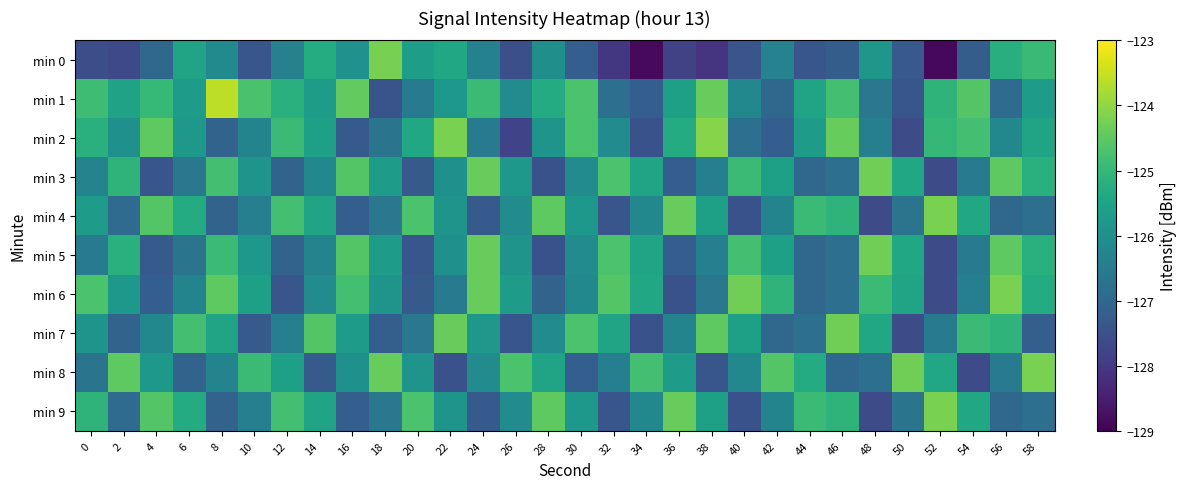

What is the total value across all series at 46?

-1258.3